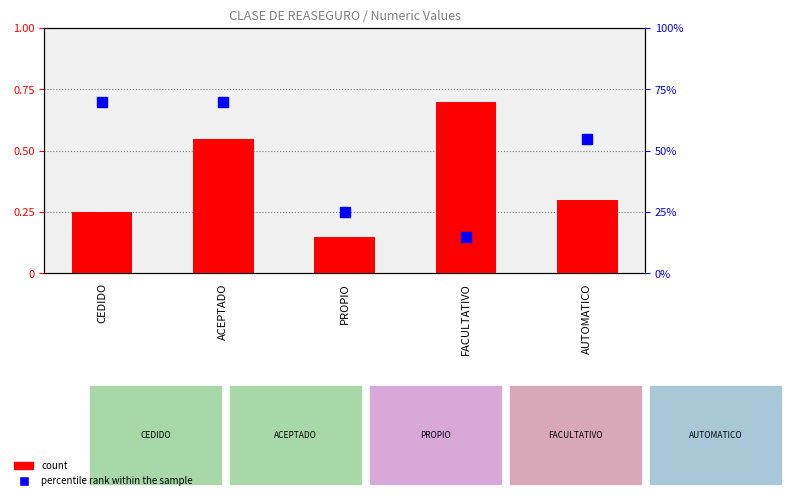

At how many categories does at least one series exceed 0?

5